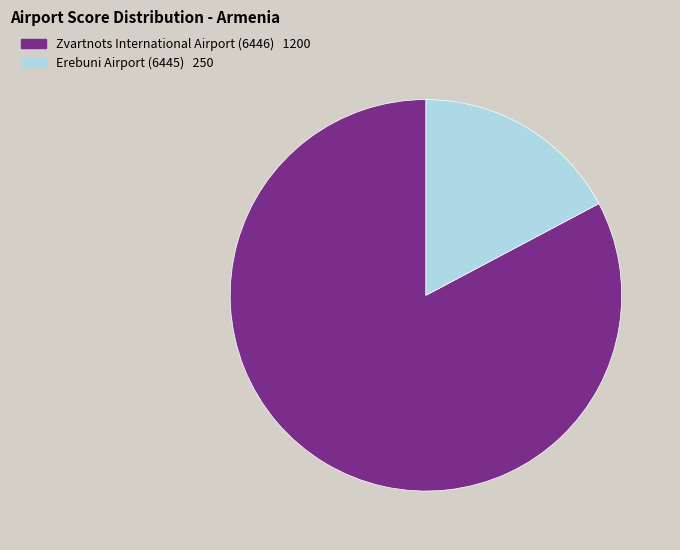

Is there a majority slice in this chart?

Yes